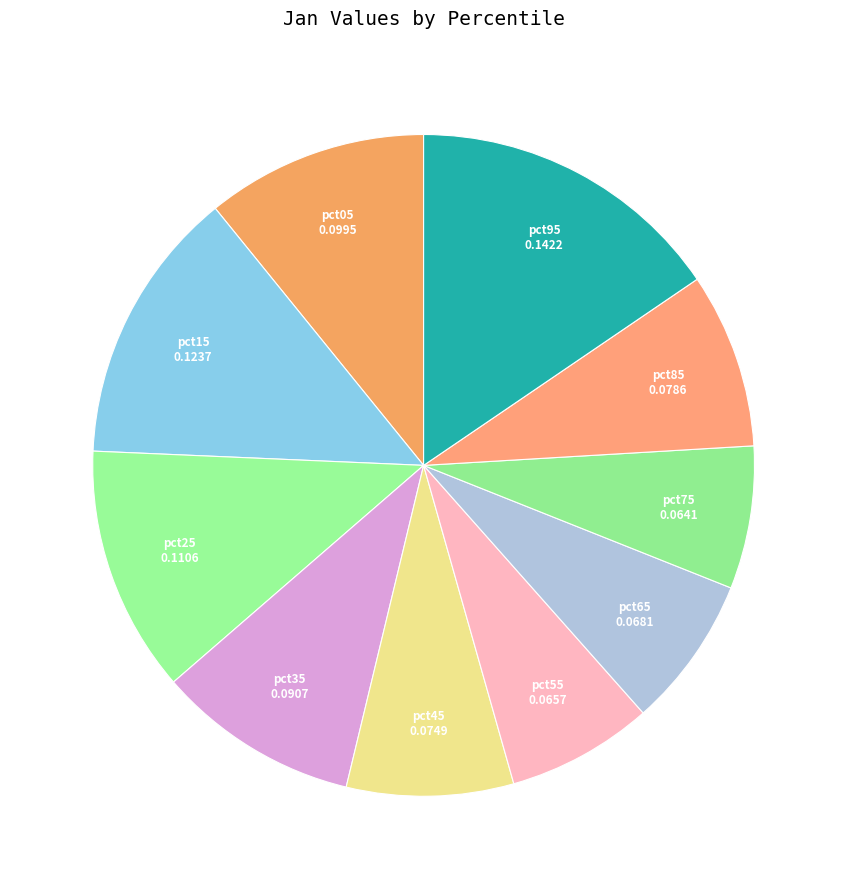

Is there a majority slice in this chart?

No